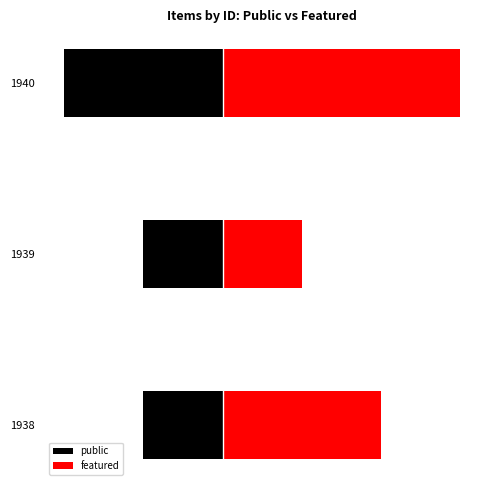

List the labels in order of public value, smallest first.

1940, 1938, 1939